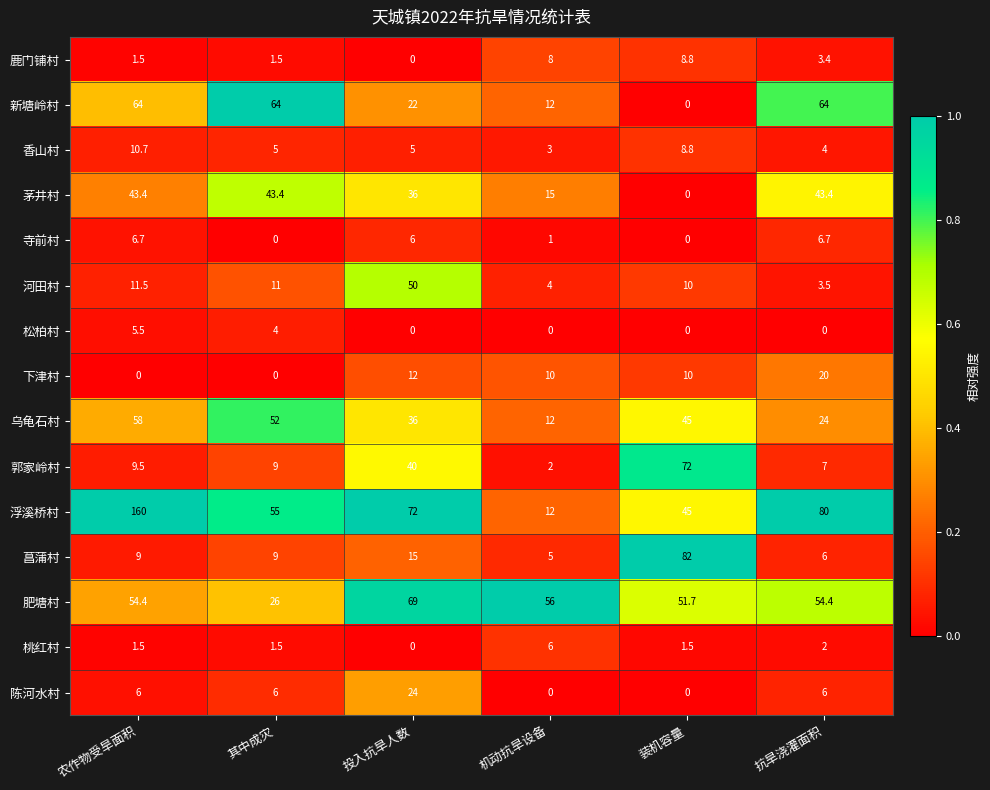

Count the number of data series in this chart.

15